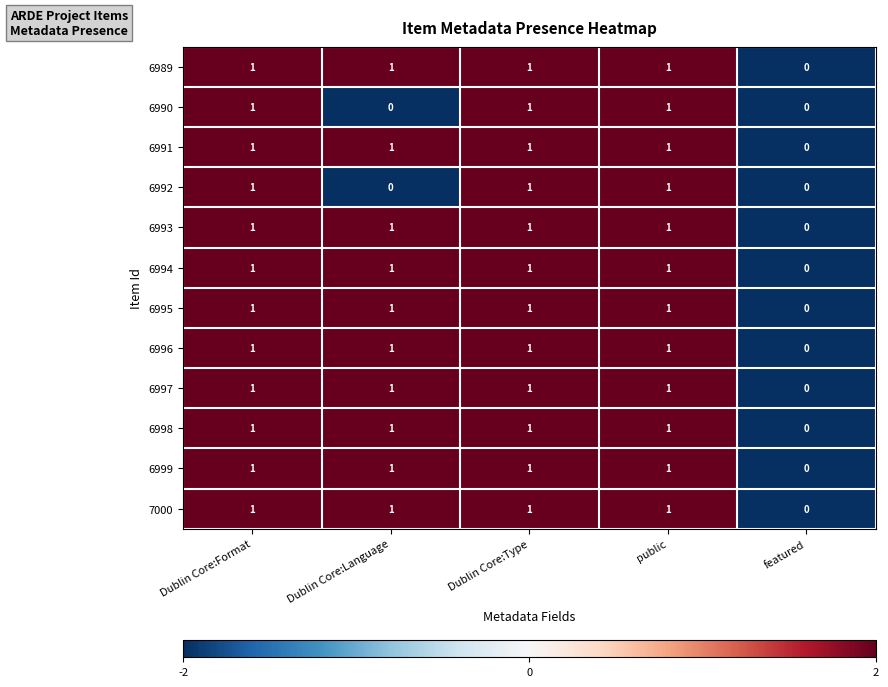

How many categories are shown in the chart?

5